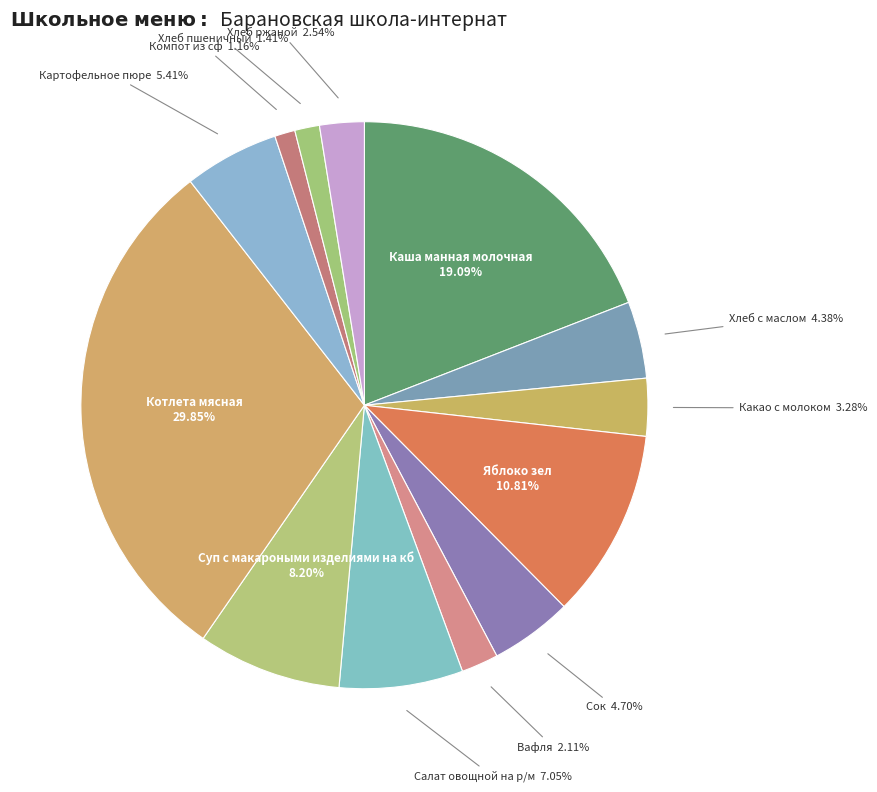

What is the ratio of the value at Салат овощной на р/м to the value at Яблоко зел?

0.7